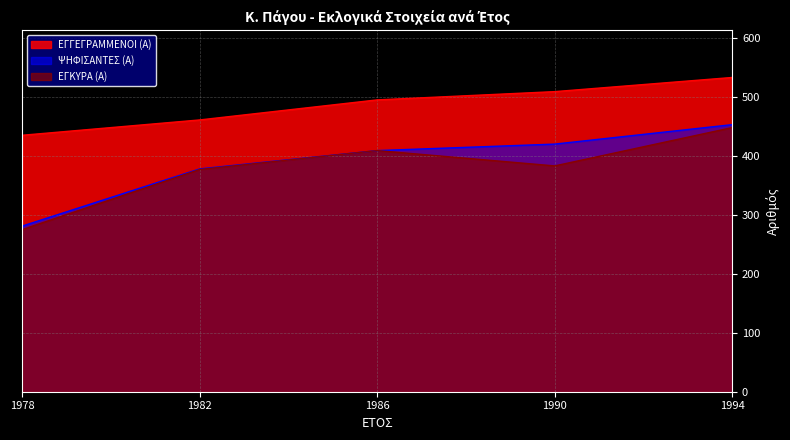

At which label does ΕΓΓΕΓΡΑΜΜΕΝΟΙ (Α) reach its minimum?

1978